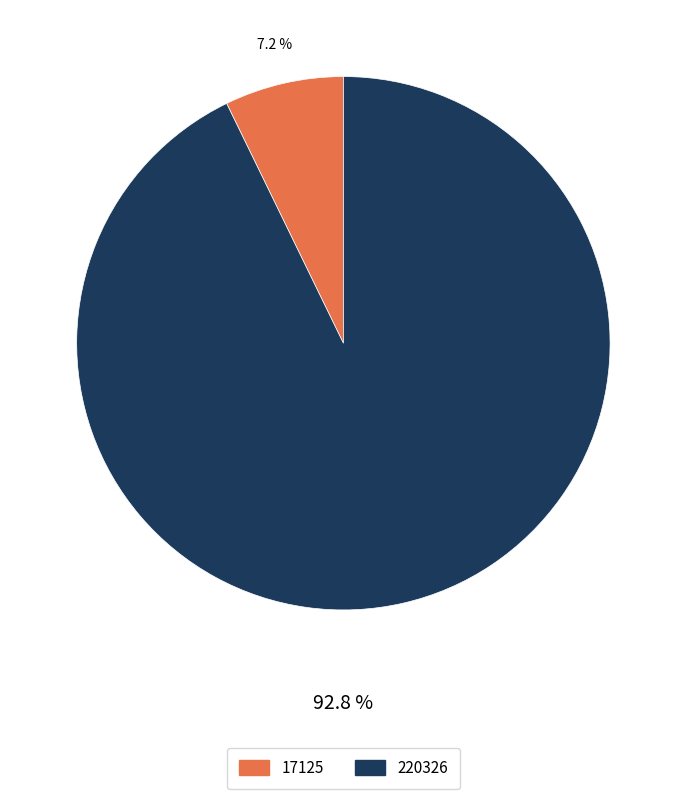

Approximately how many times larger is the value at 220326 compared to 17125?

12.9